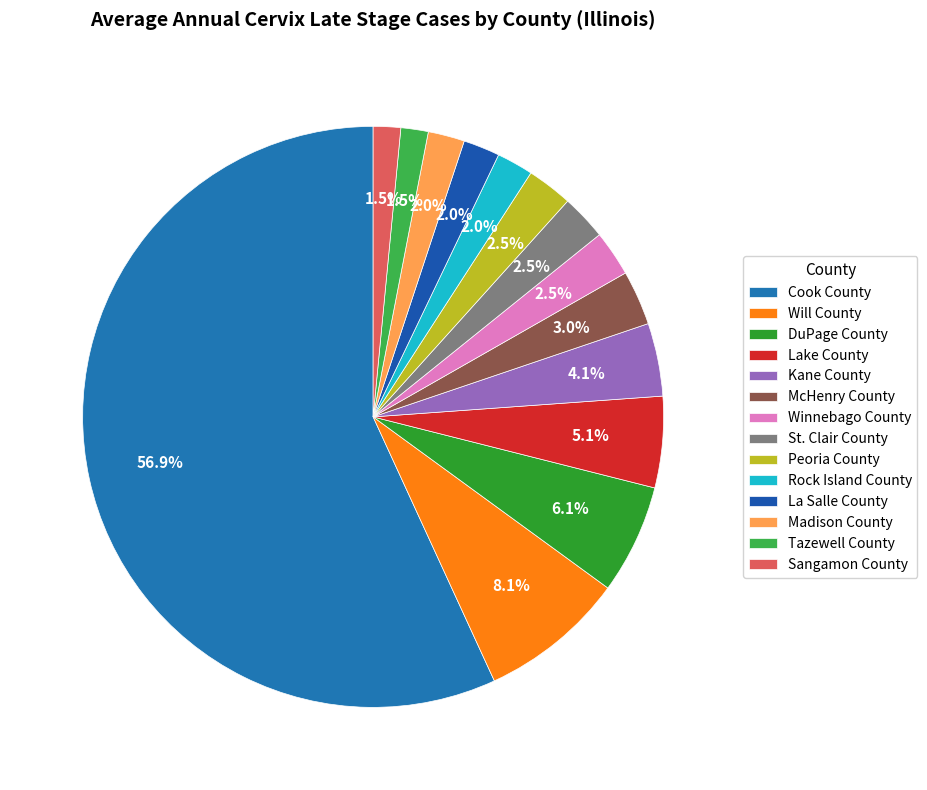

Which category has the smallest portion of the pie?

Tazewell County